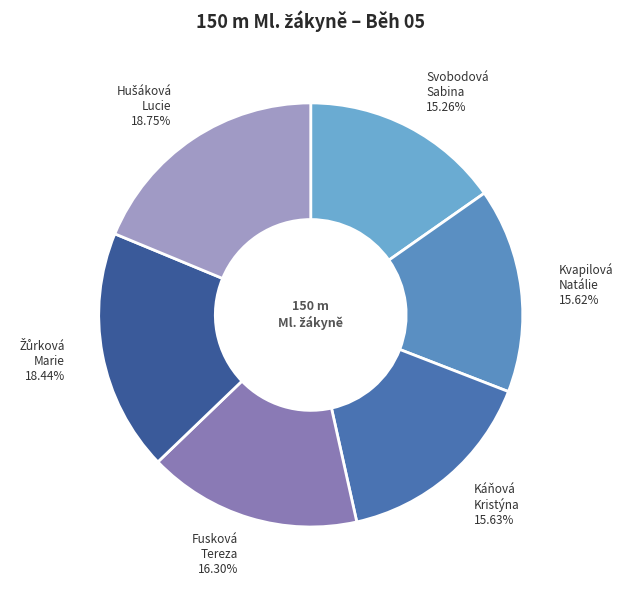

Is Kvapilová Natálie the majority of the pie?

No